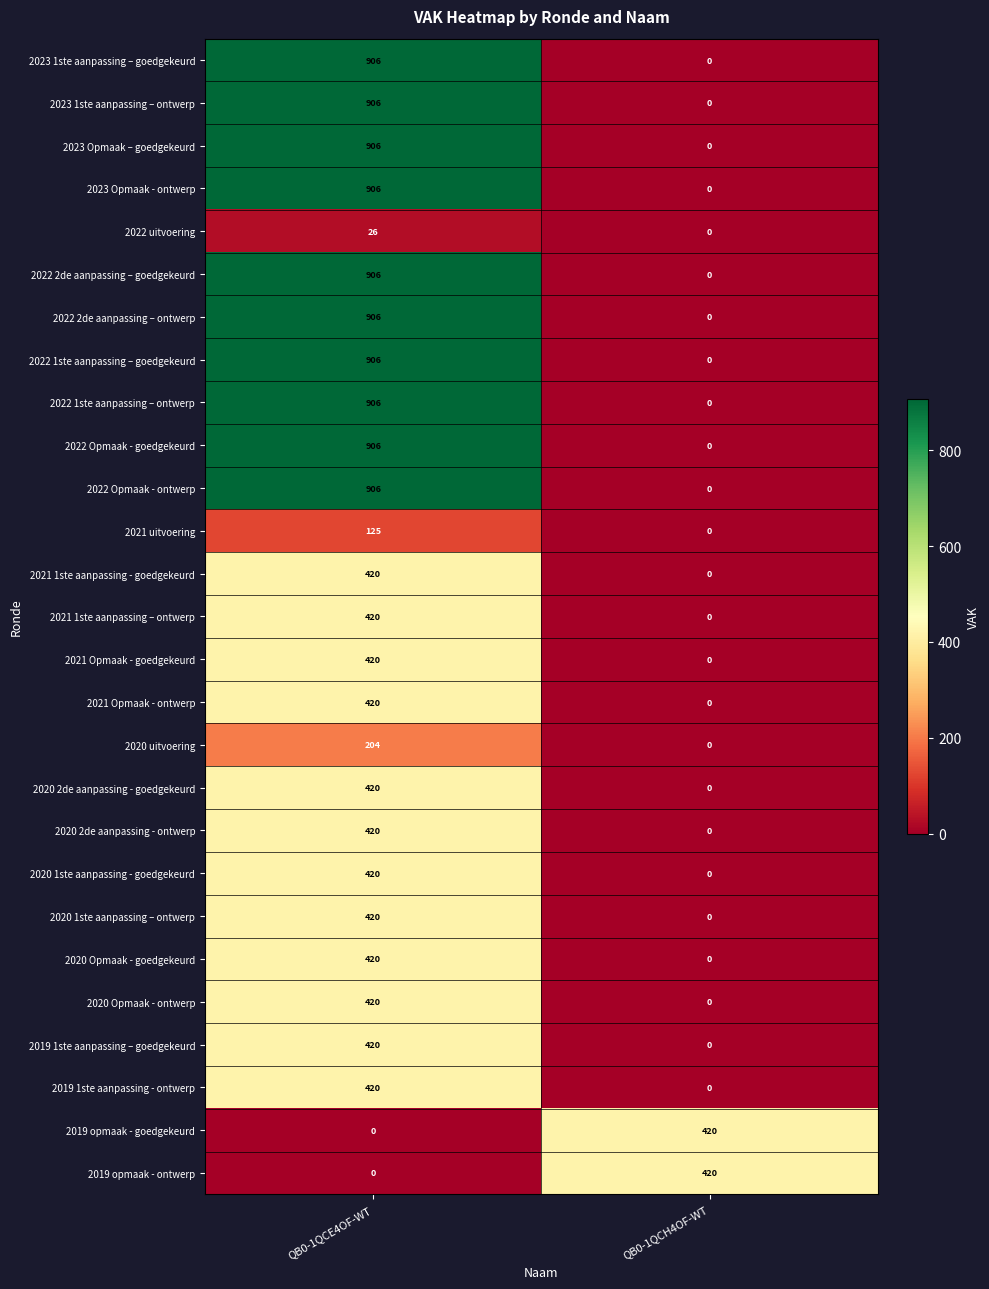

At which category is the sum across all series the highest?

QB0-1QCE4OF-WT